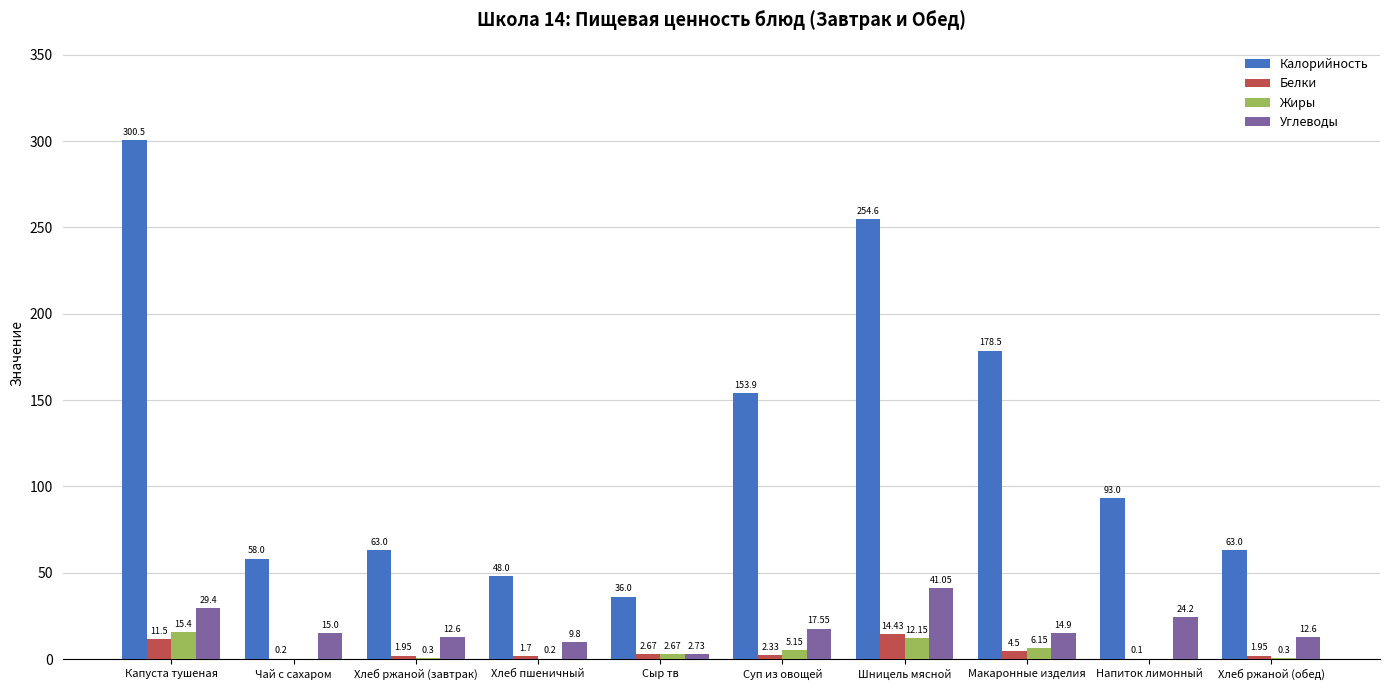

How many data points does each series have?

10